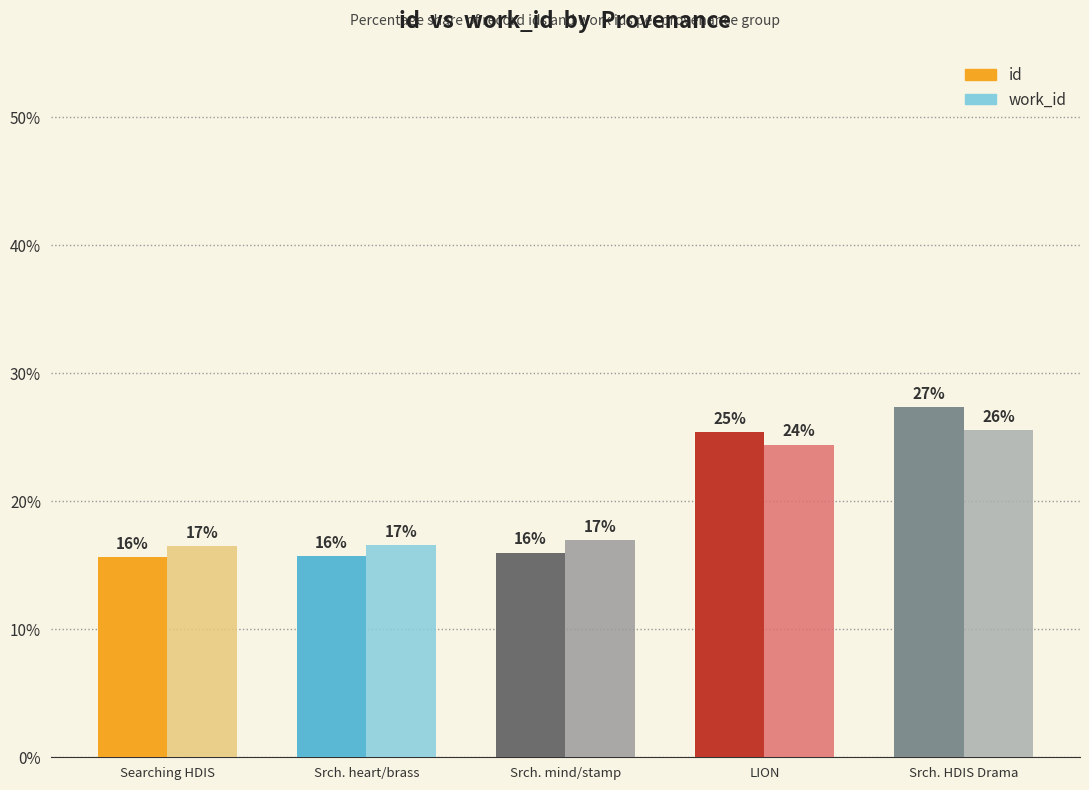

What position from the left is Srch. heart/brass?

2